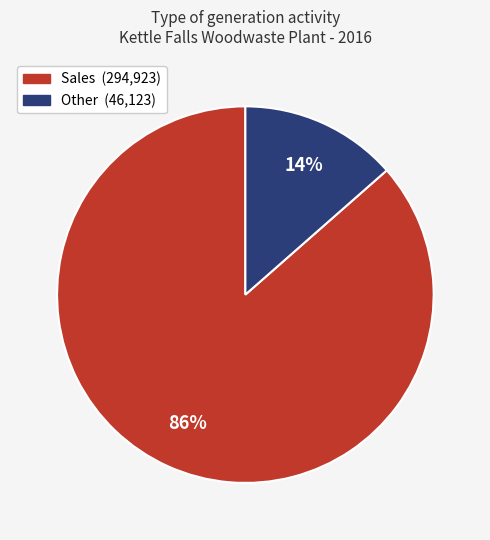

Is there a majority slice in this chart?

Yes